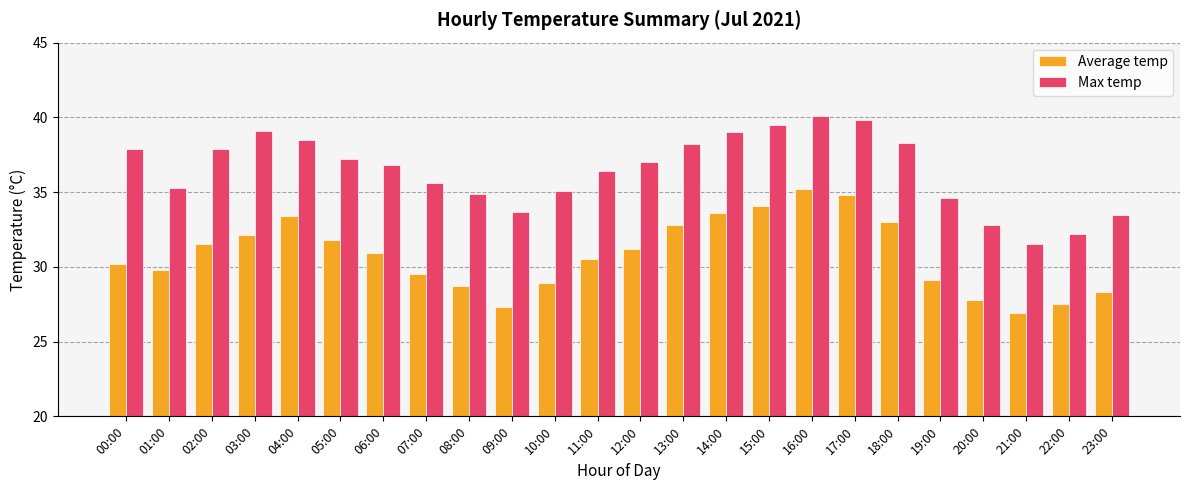

Which category has the highest value in the Average temp series?

16:00